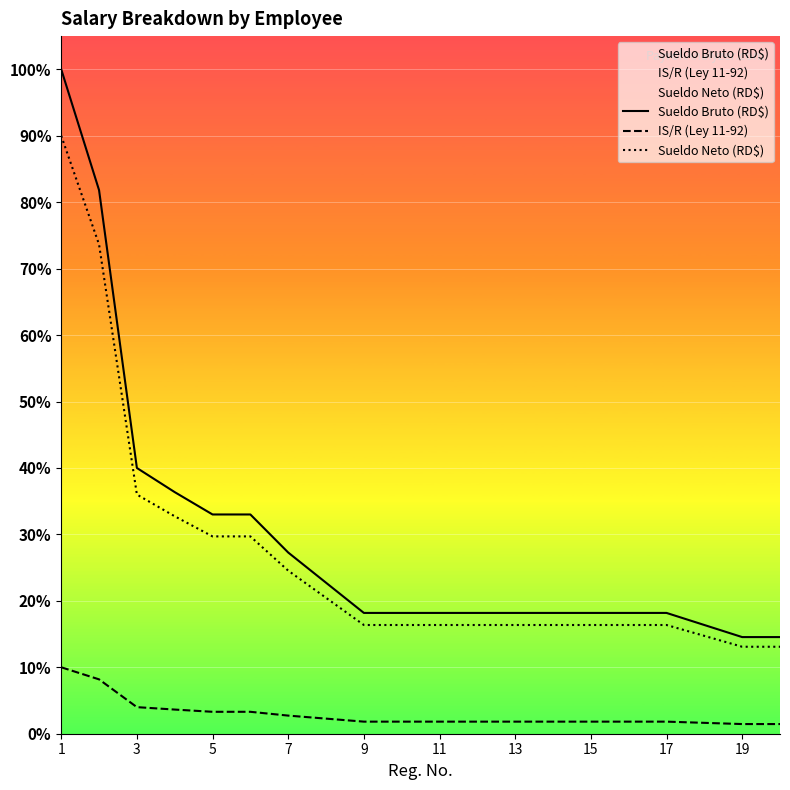

At 15, list the series in order from largest to smallest.

Sueldo Bruto (RD$), Sueldo Neto (RD$), IS/R (Ley 11-92)